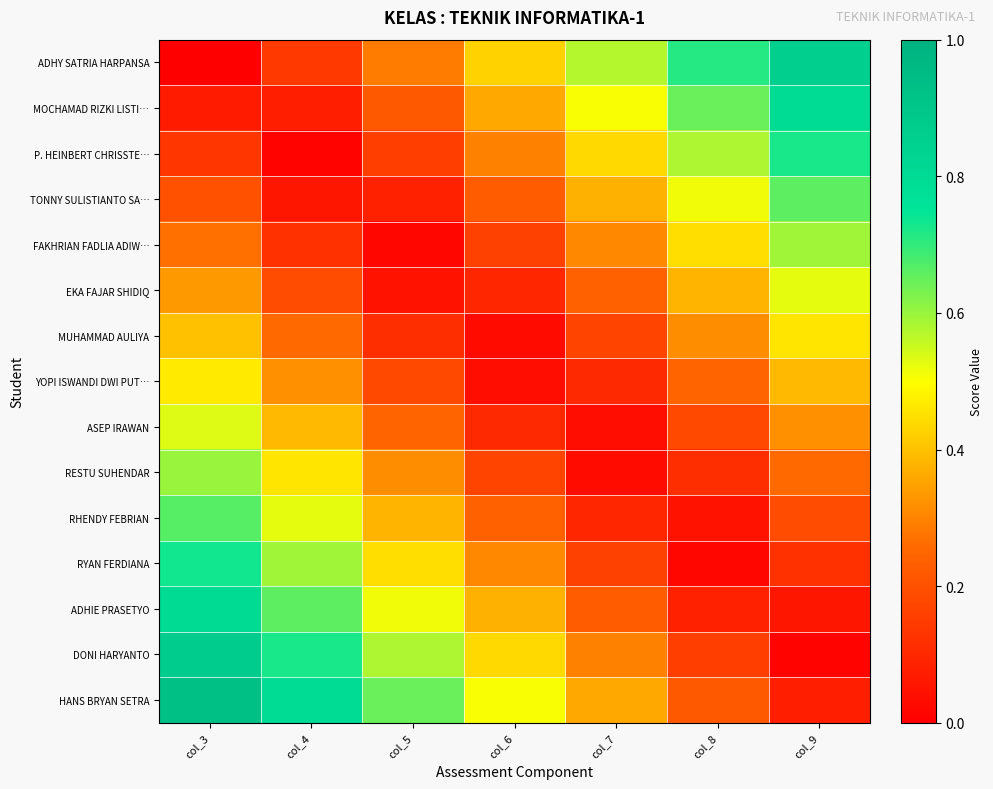

Which series has the largest range (max minus min)?

ADHY SATRIA HARPANSA